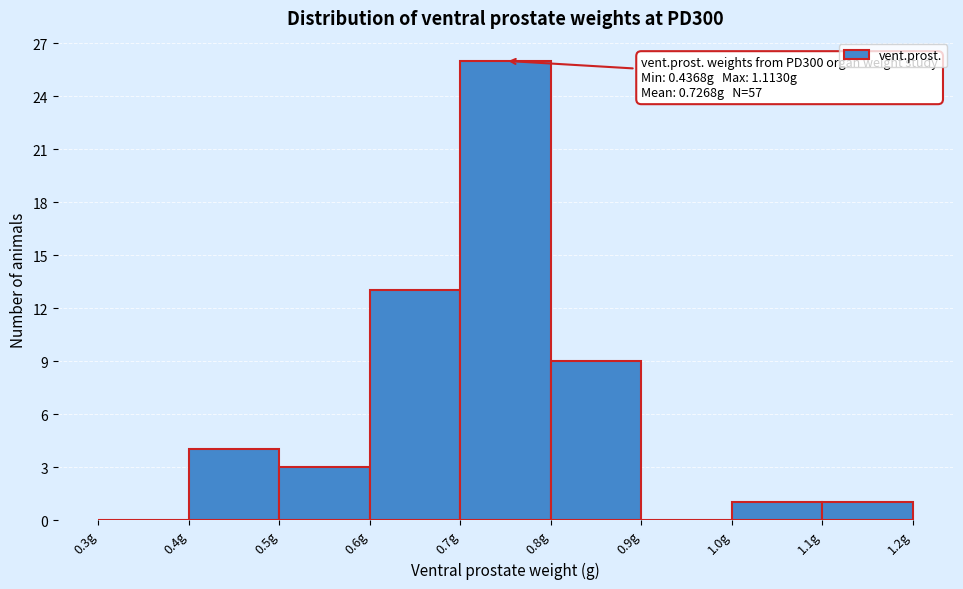

Which range on the x-axis has the tallest bar?

0.7 to 0.8